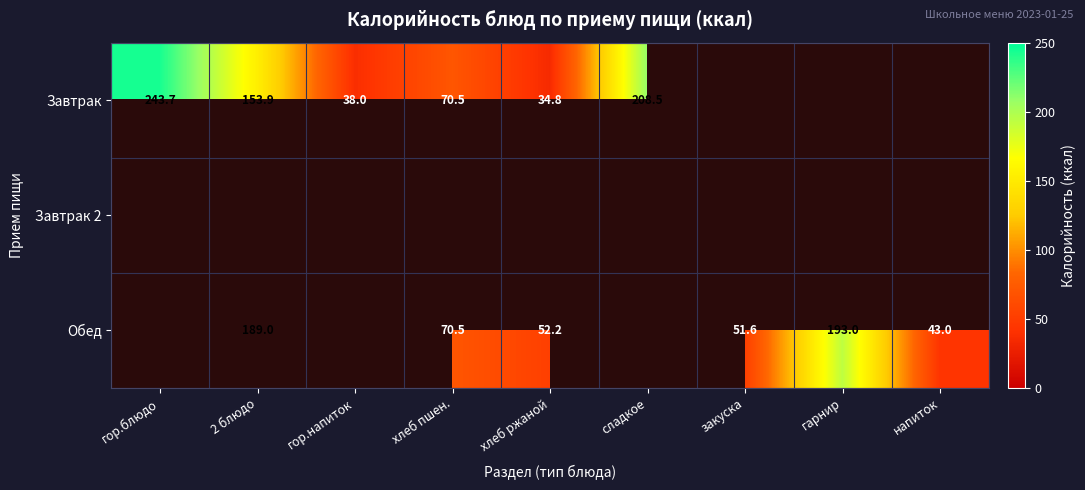

What is the difference between the Обед values at хлеб пшен. and хлеб ржаной?

18.3